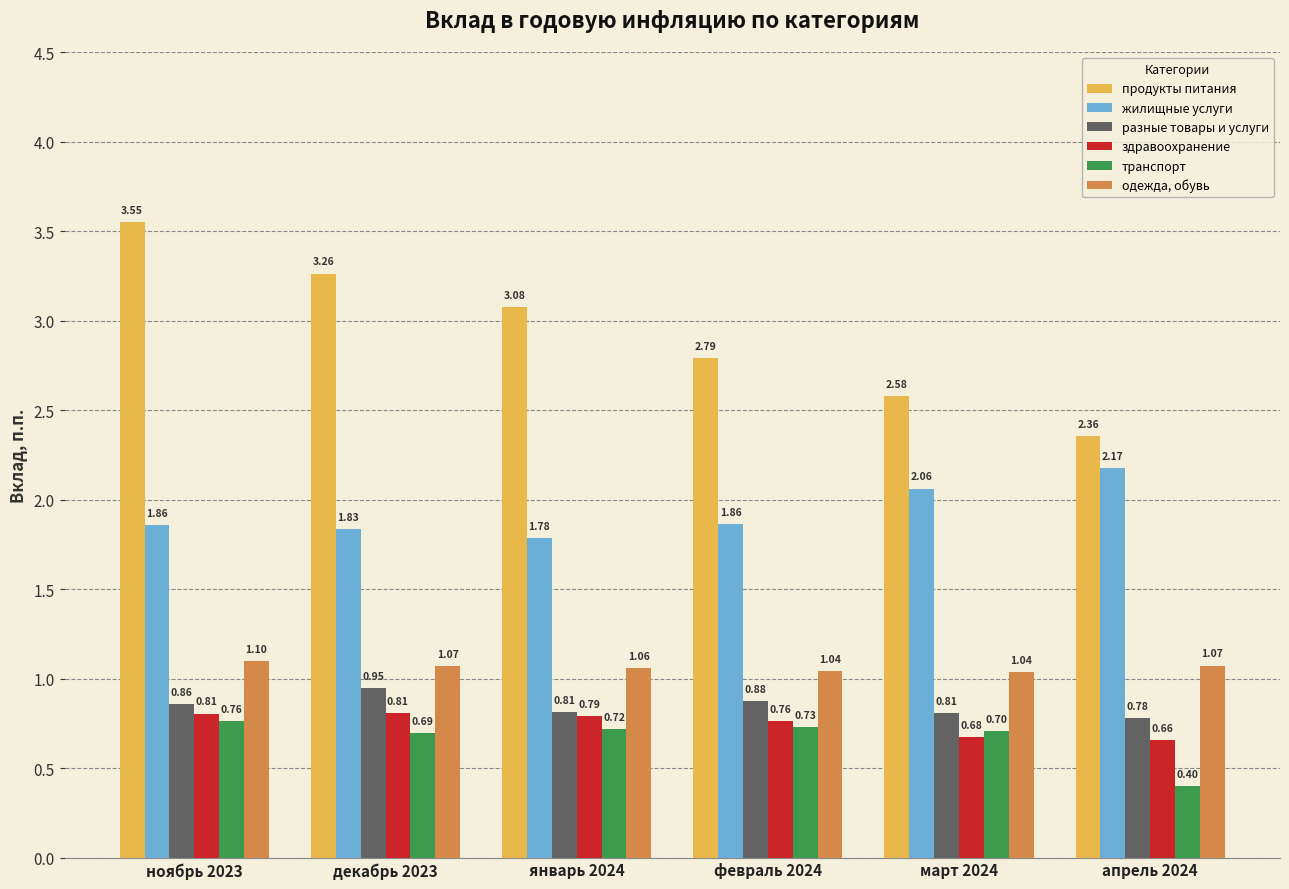

At ноябрь 2023, list the series in order from largest to smallest.

продукты питания, жилищные услуги, одежда, обувь, разные товары и услуги, здравоохранение, транспорт